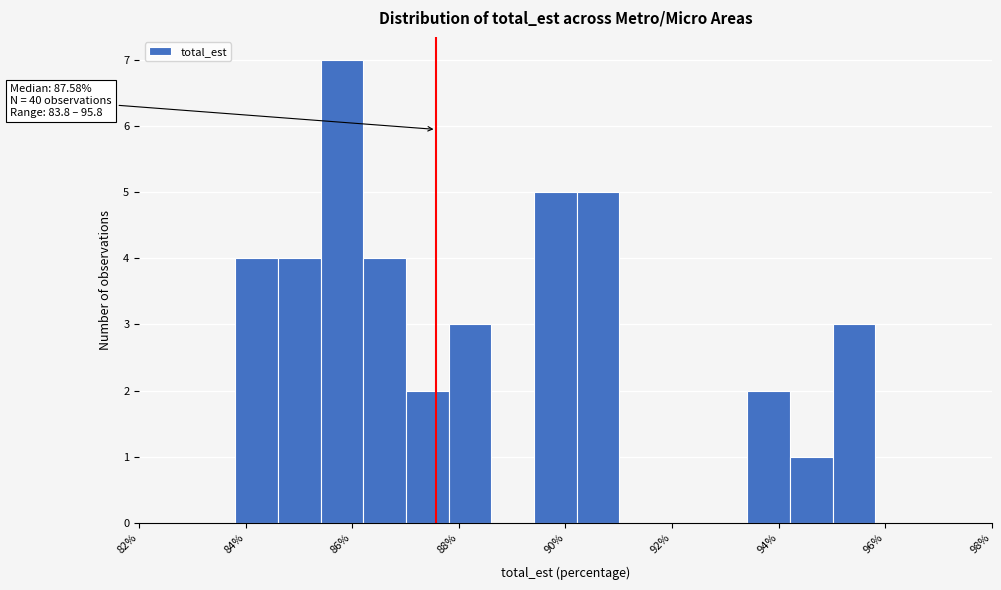

Over which range of the x-axis is the bar tallest?

85.4 to 86.2